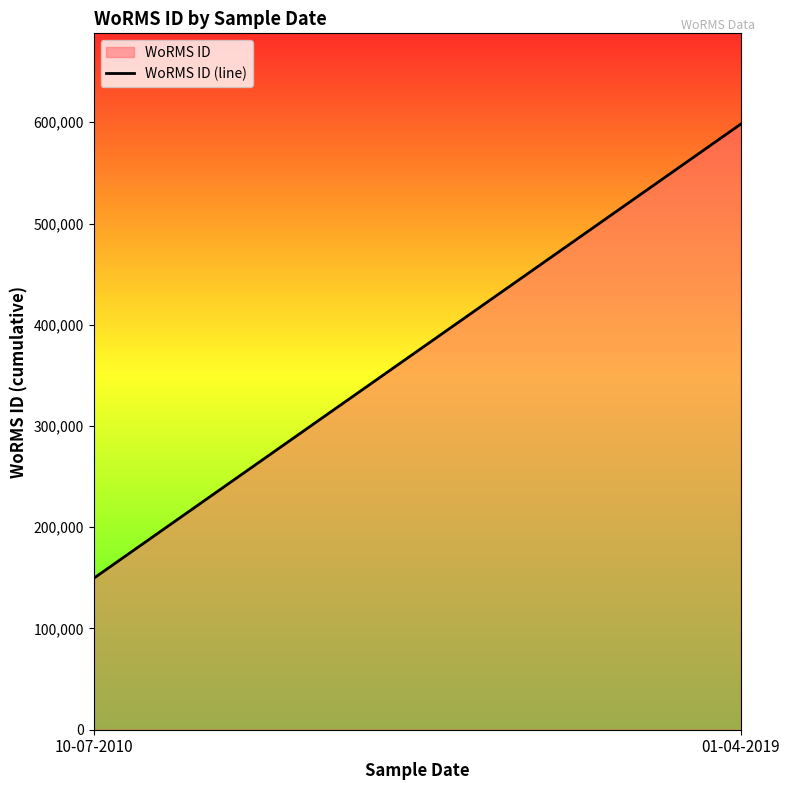

What is the difference between the maximum and minimum values?

448615